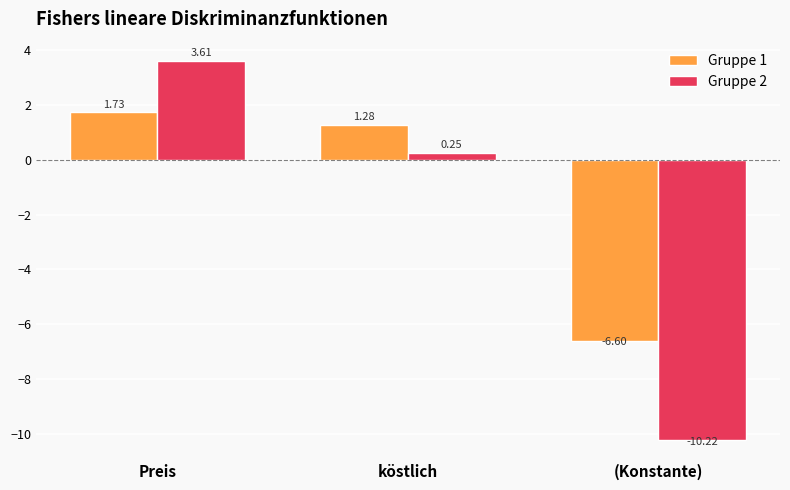

Where is Gruppe 2 nearest to the value -3?

köstlich